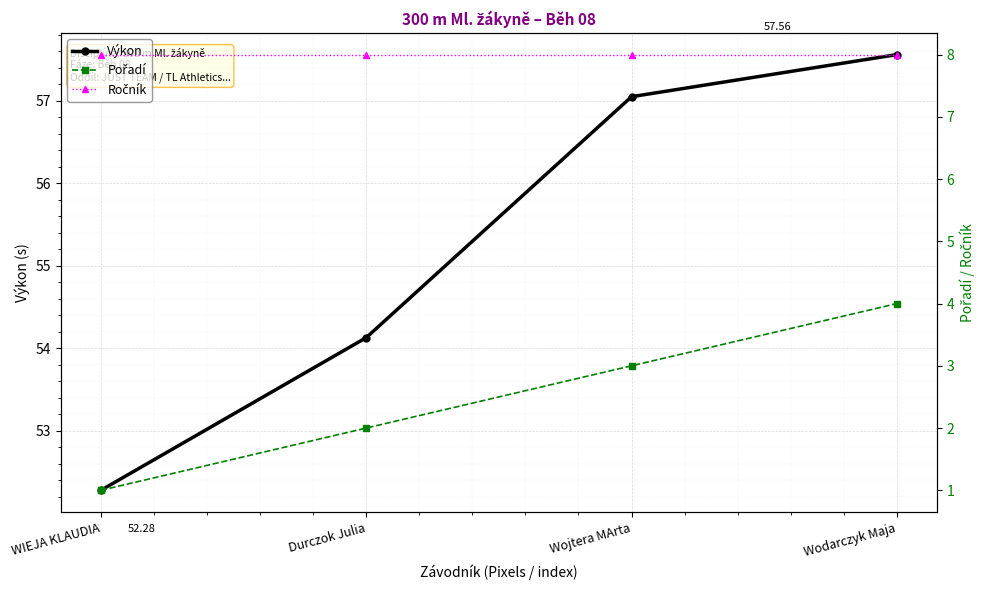

What is the label of the 2nd point from the right?

Wojtera MArta